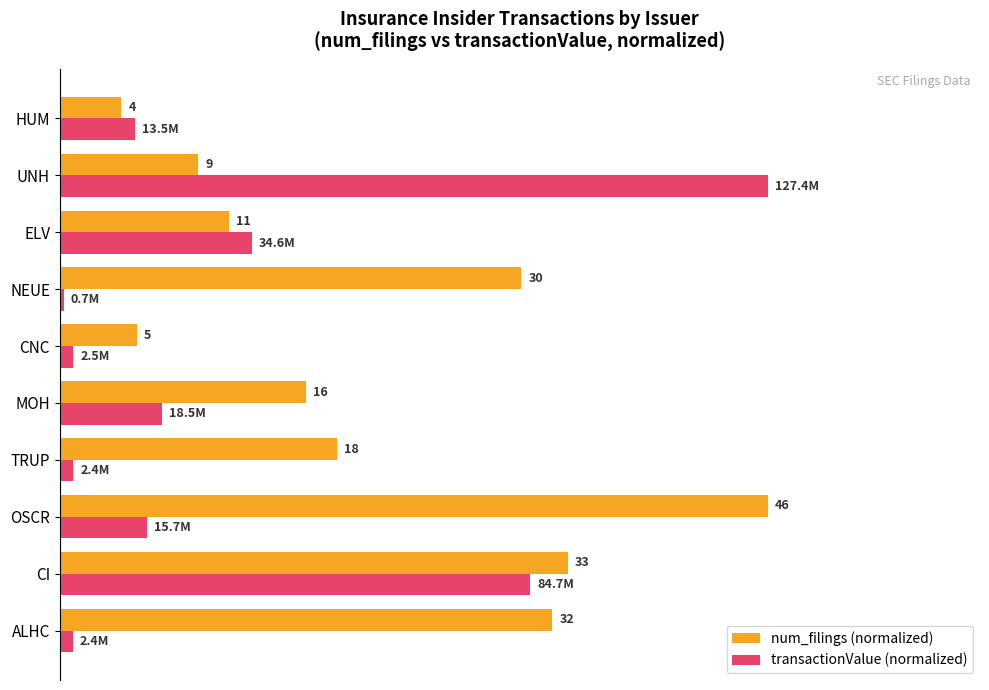

How many series are shown in this chart?

2